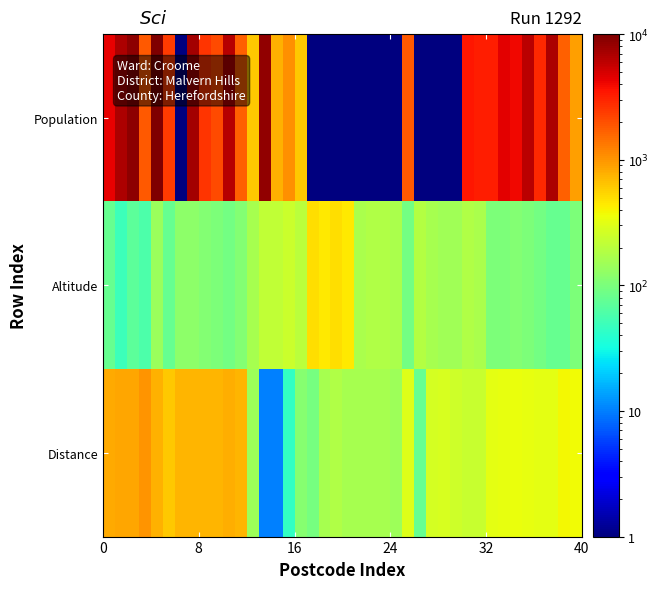

List the series in order of their peak value, highest first.

Population, Distance, Altitude